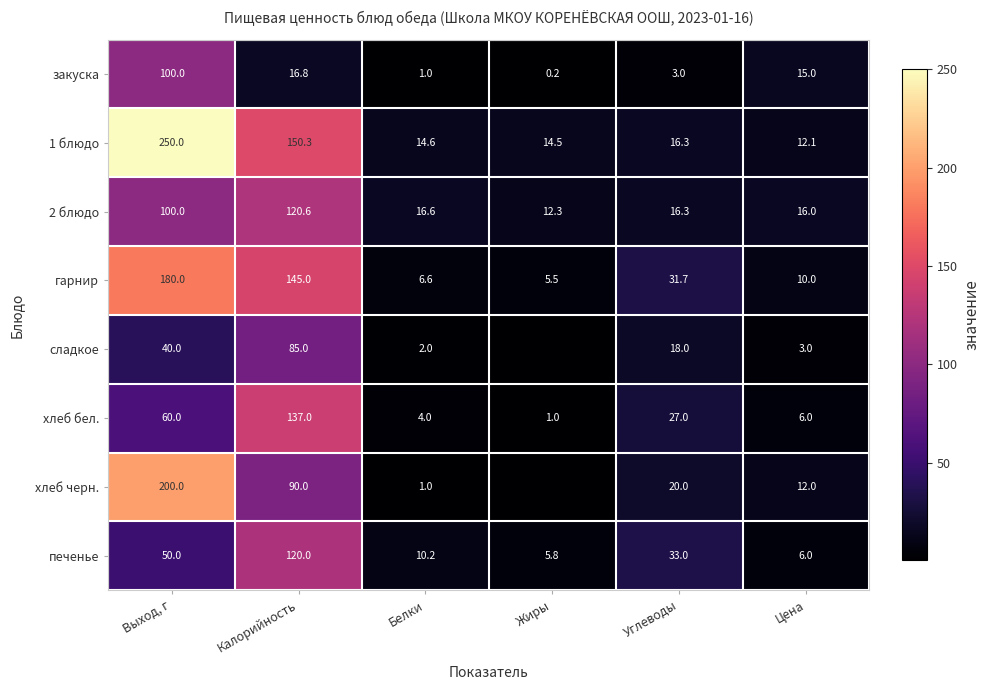

The value of закуска at Калорийность is 16.8. True or false?

True